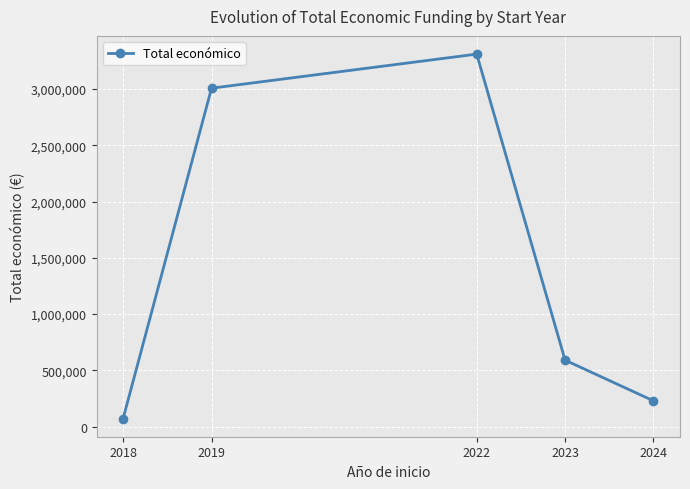

What is the difference between the values at 2024 and 2022?

3081982